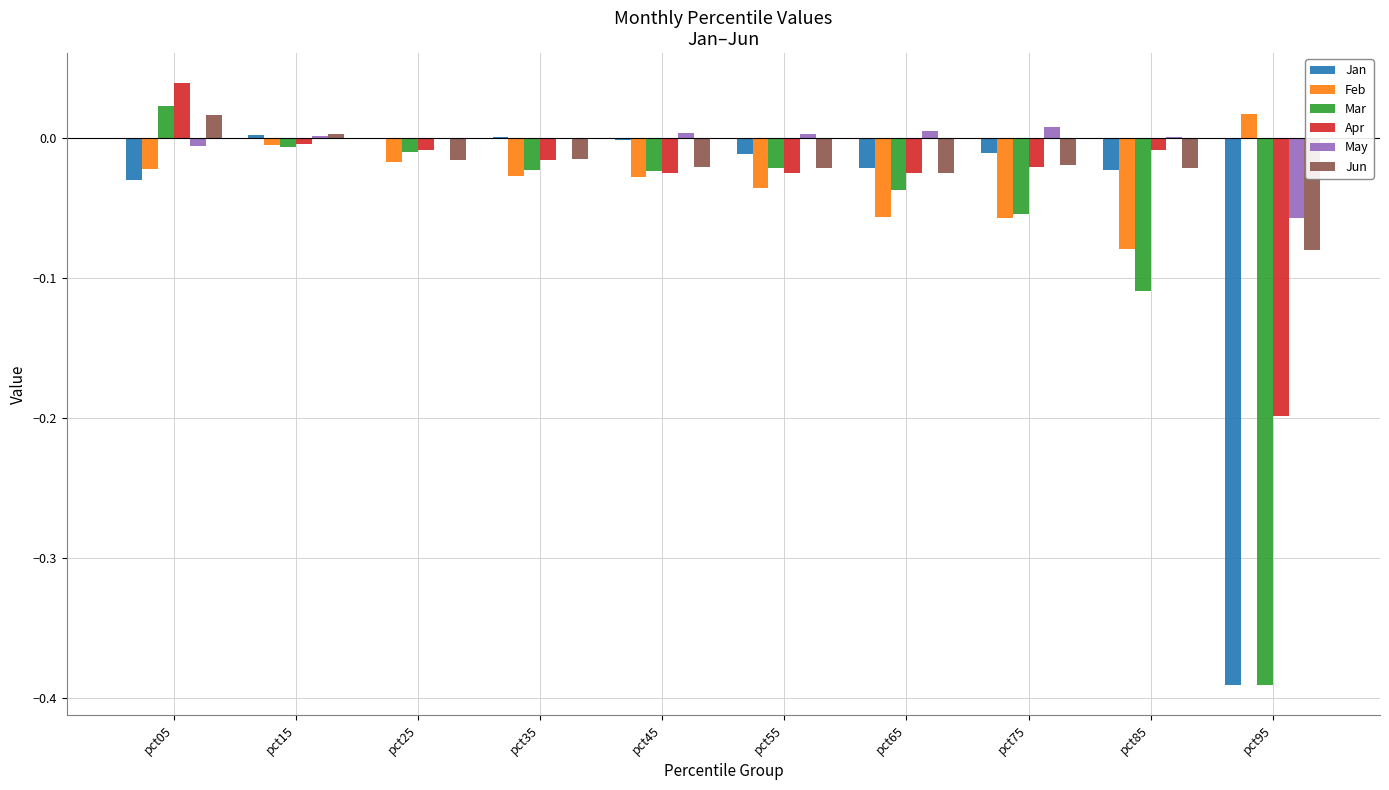

The Mar series shows 0.0 at pct05. True or false?

True